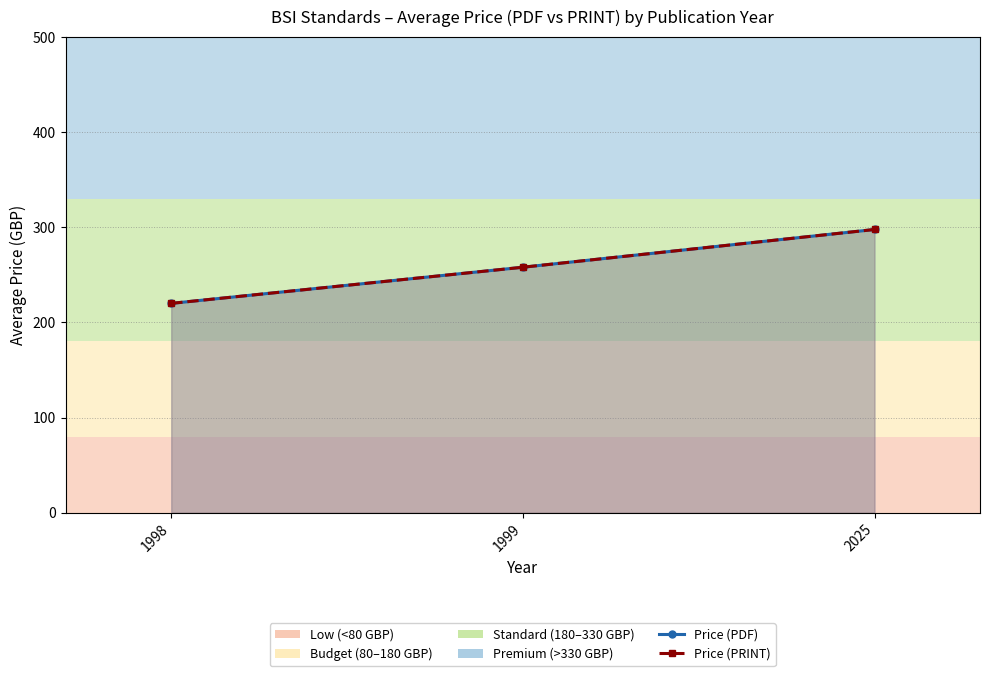

Which series changed the most between 1999 and 2025?

Price (PDF)